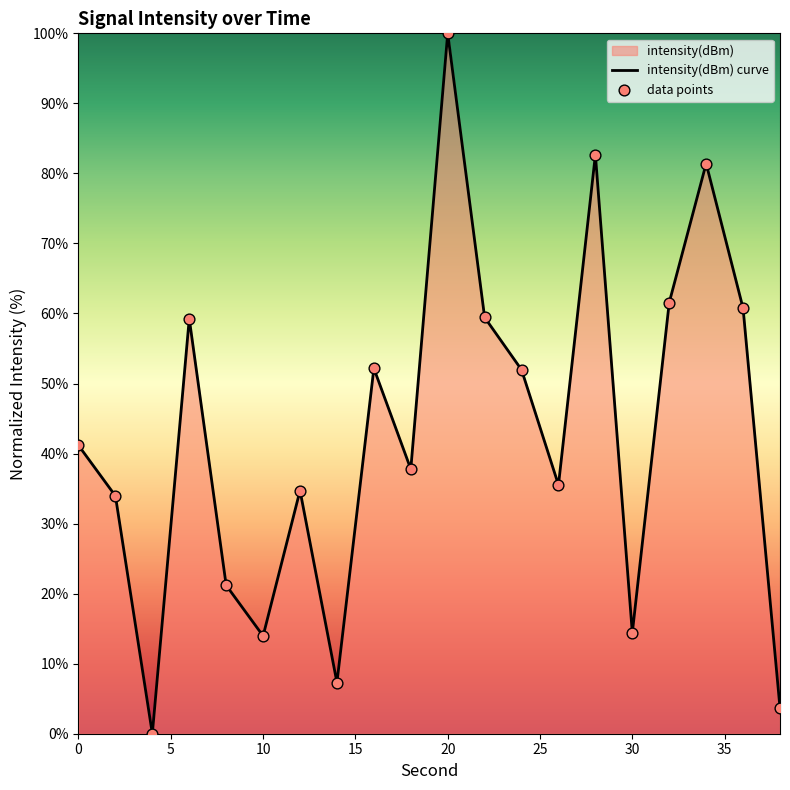

Which series has the largest Y range (max minus min)?

intensity(dBm) curve